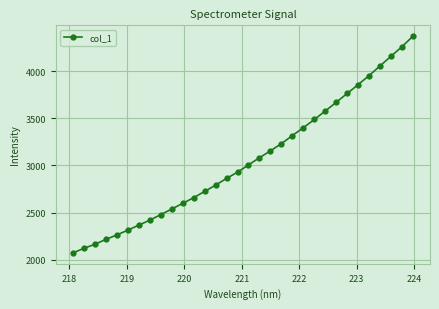

What is the sum of all values?

97836.5